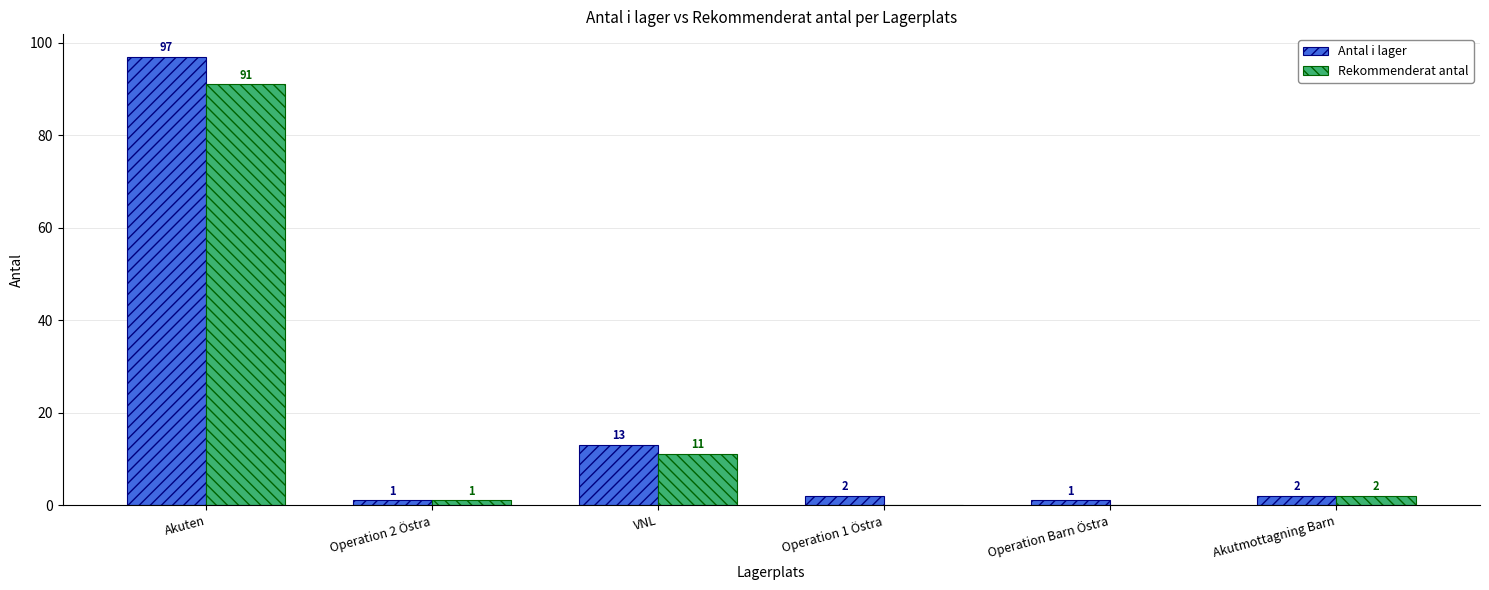

What is the sum of the Rekommenderat antal values at Operation 2 Östra and Akuten?

92